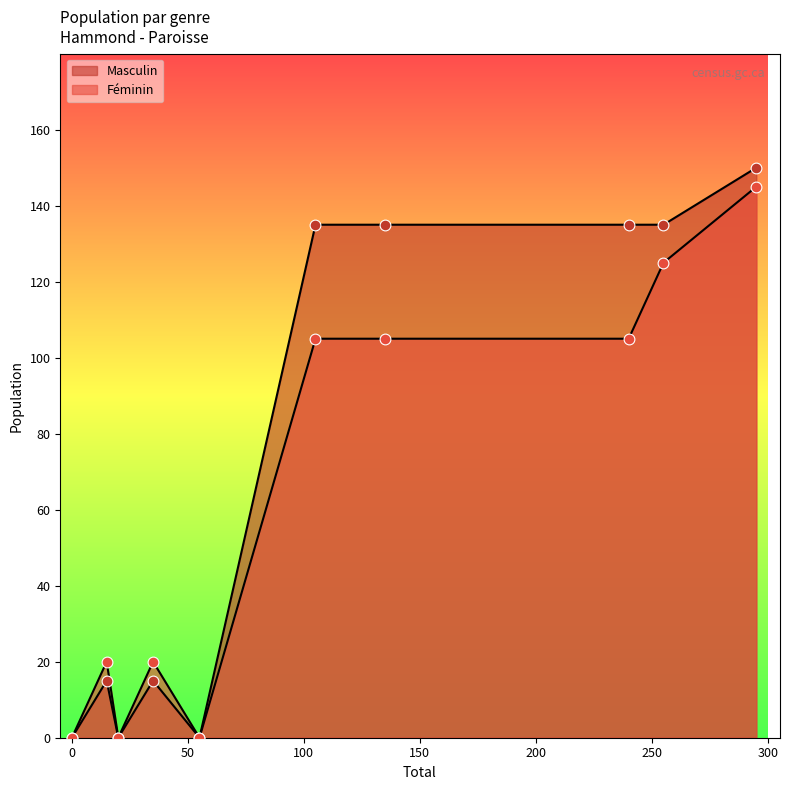

Which series has the largest total across all categories?

Masculin